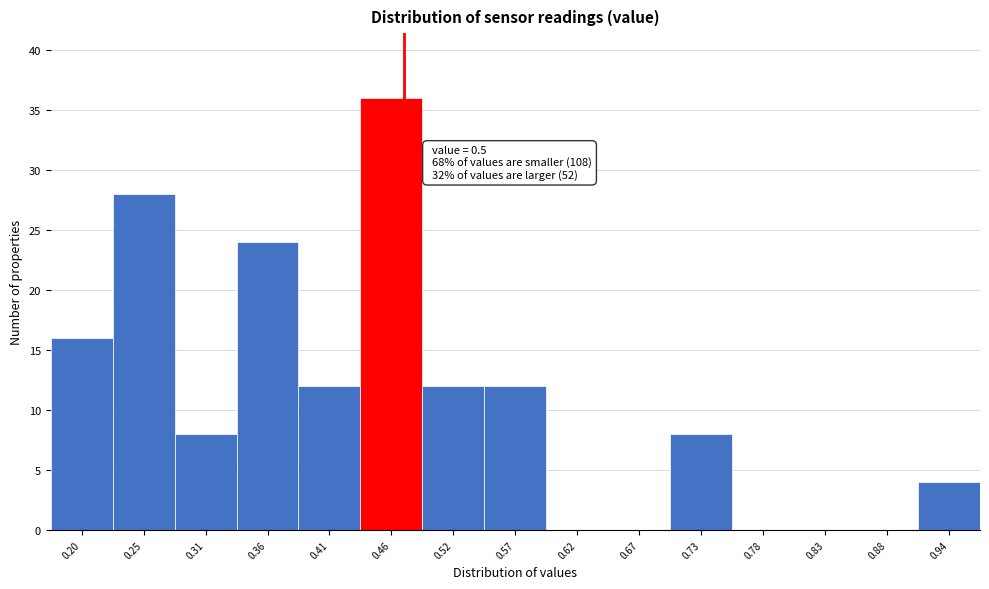

Reading left to right, extract all data points from this chart.

0.20=16	0.25=28	0.31=8	0.36=24	0.41=12	0.46=36	0.52=12	0.57=12	0.62=0	0.67=0	0.73=8	0.78=0	0.83=0	0.88=0	0.94=4